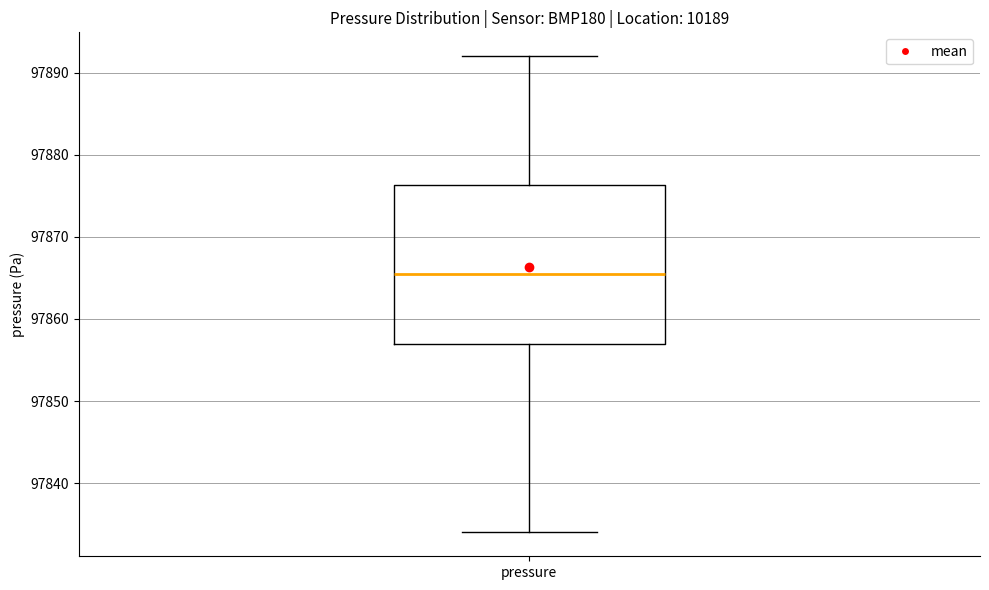

Transcribe this box plot: give where the median line is, the range the box spans, and where the two whiskers end, as read against the y-axis. The values are not printed on the chart, so give them approximately, as read against the axis.

median 97866, box 97857 to 97876, whiskers 97834 to 97892